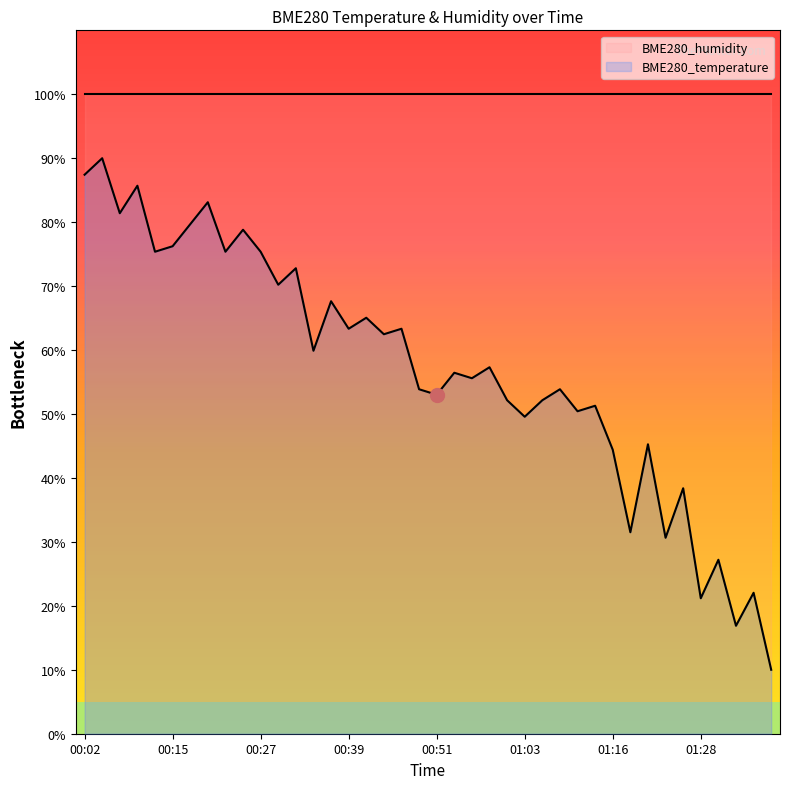

The chart shows a value of 21.6 at 00:10. True or false?

False